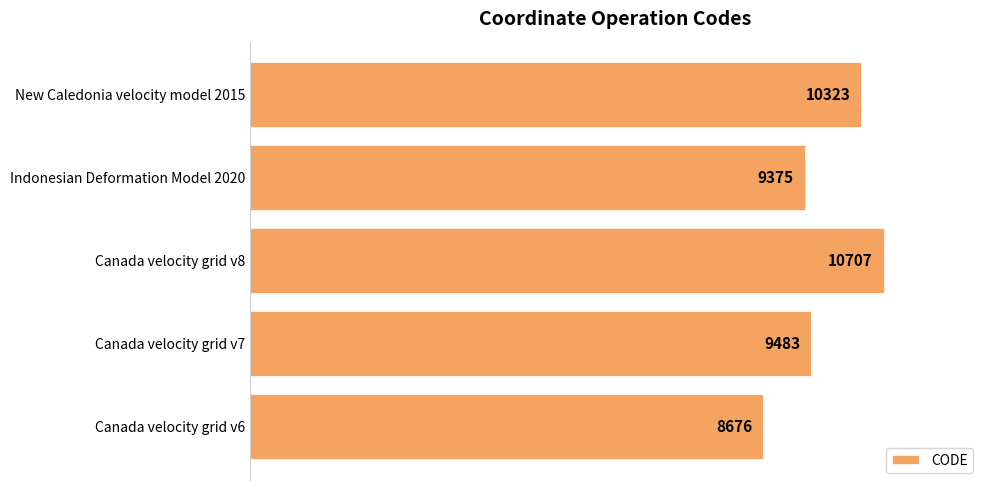

Rank the categories by value from lowest to highest.

Canada velocity grid v6, Indonesian Deformation Model 2020, Canada velocity grid v7, New Caledonia velocity model 2015, Canada velocity grid v8